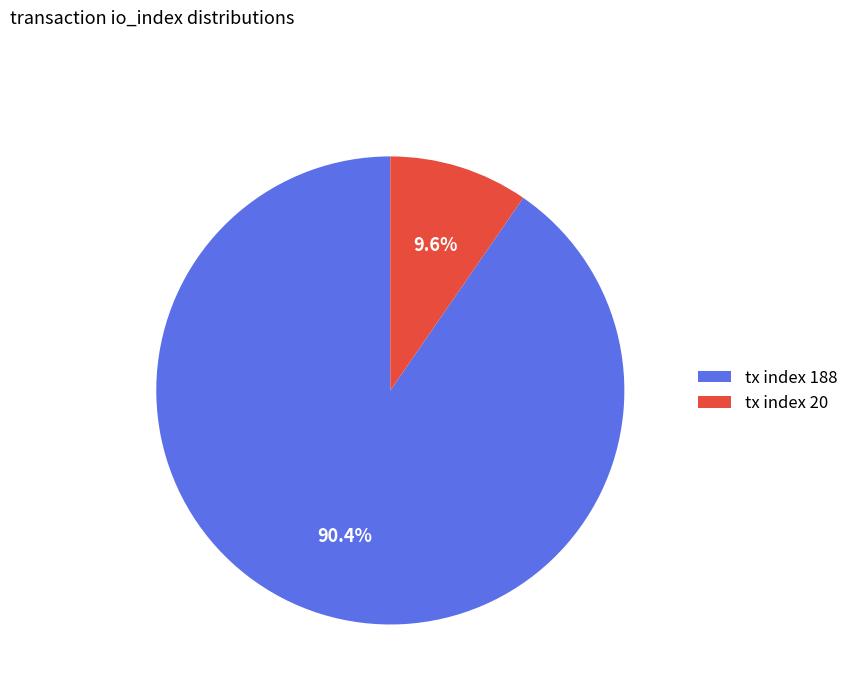

The tx index 20 slice represents 24% of the pie. True or false?

False